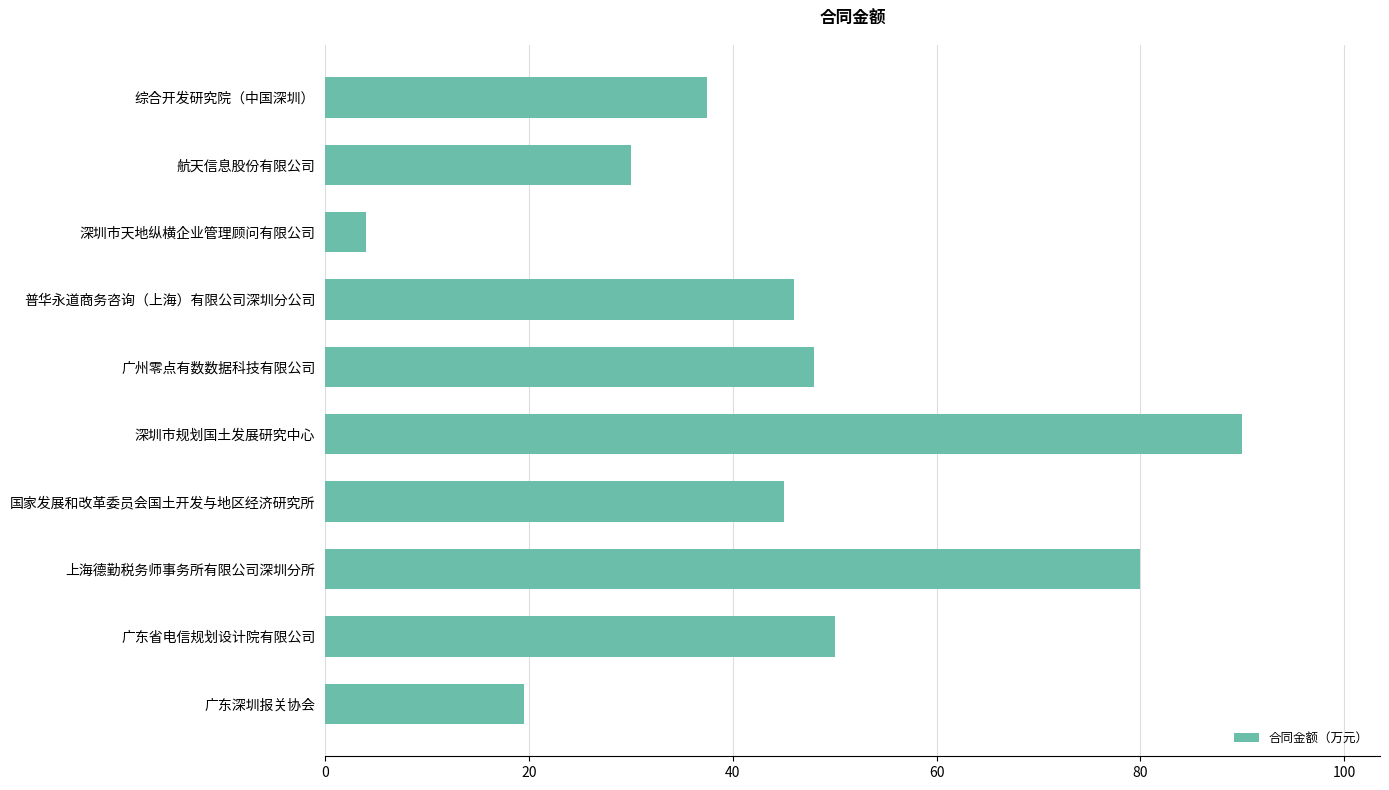

What is the maximum value shown in the chart?

90.0